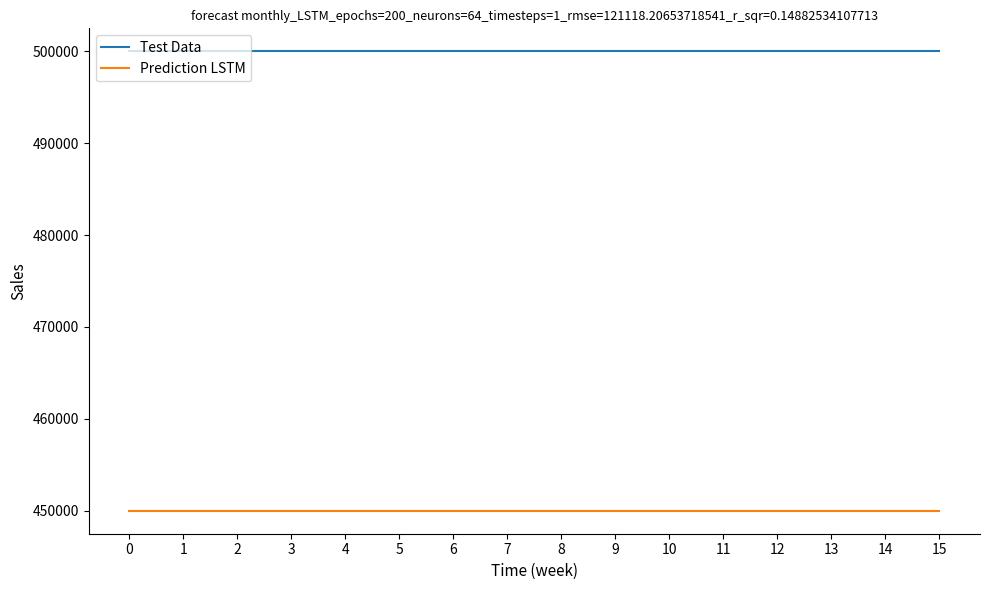

True or false: Prediction LSTM and Test Data intersect in this chart.

False